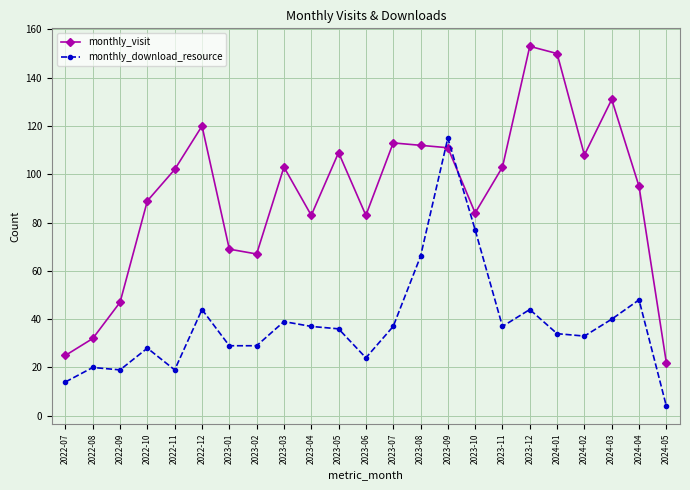

True or false: monthly_visit has a value of 32 at 2022-08.

True